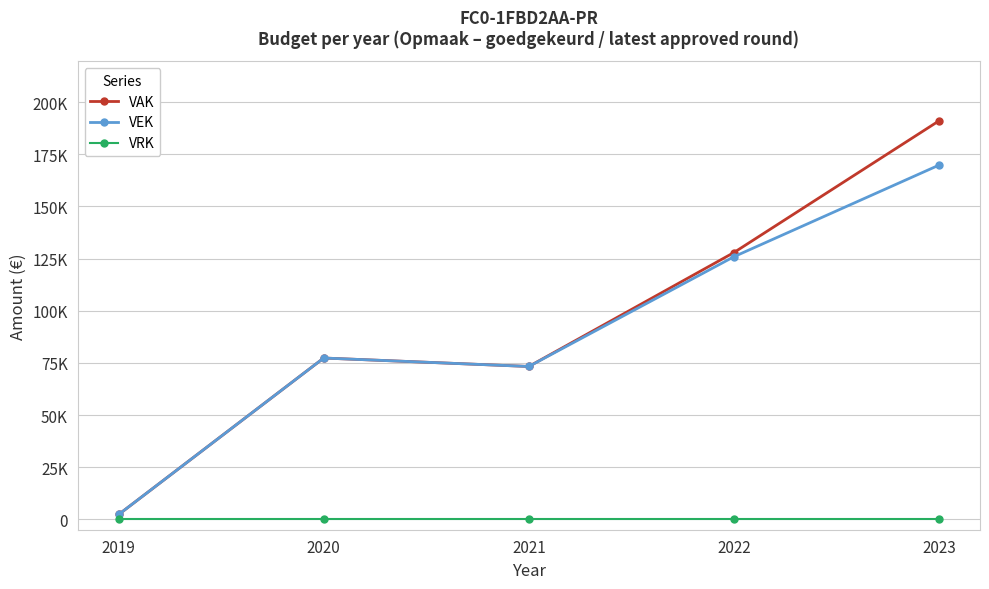

The value of VEK at 2019 is 4029. True or false?

False